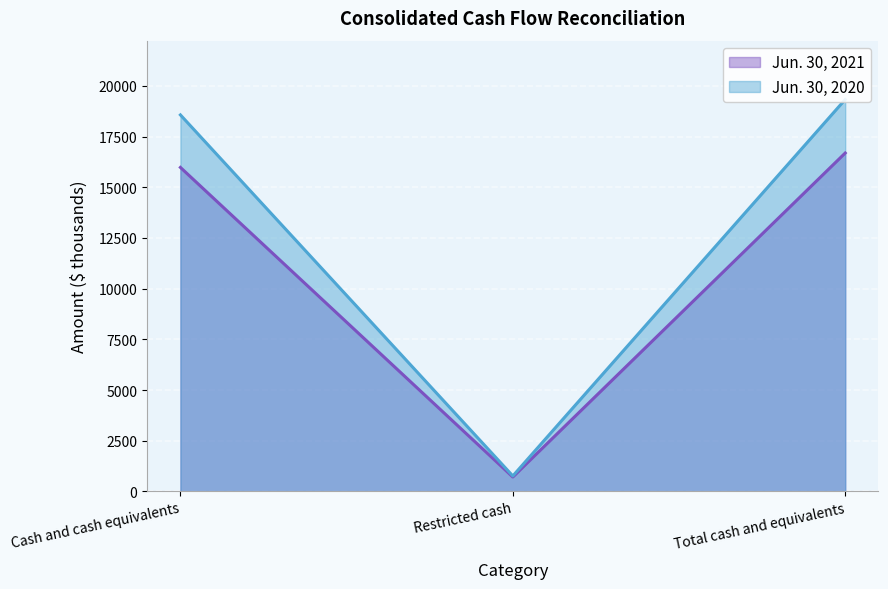

The value of Jun. 30, 2021 at Total cash and equivalents is 8844. True or false?

False